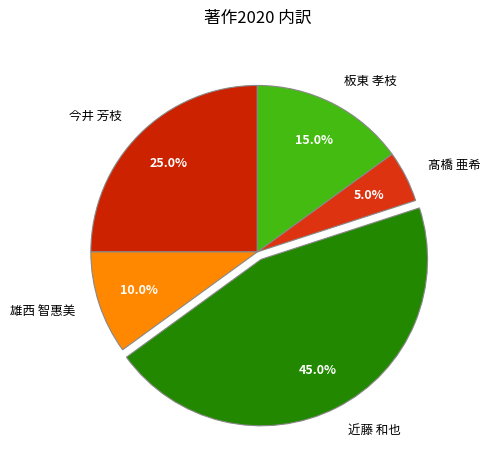

Which has a higher value, 雄西 智惠美 or 髙橋 亜希?

雄西 智惠美